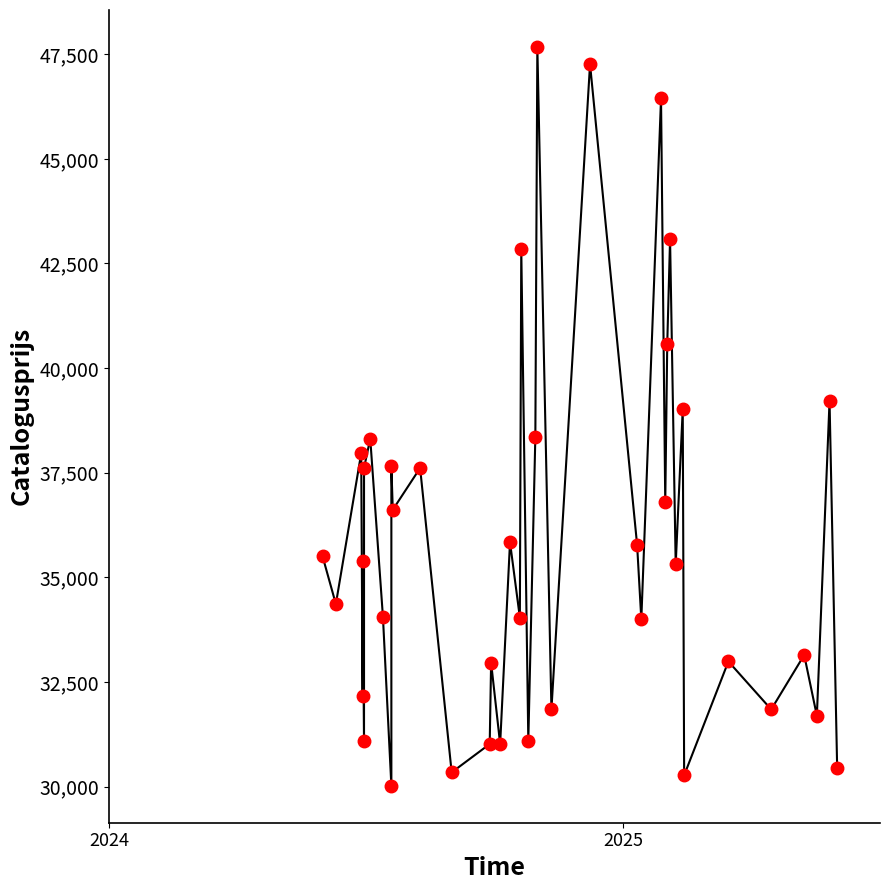

How many values are below 35380?

20